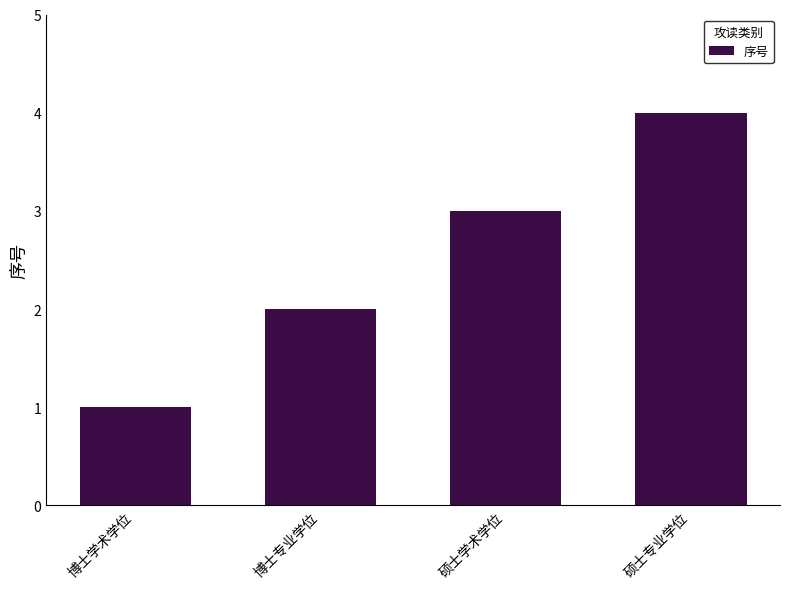

What is the difference between the maximum and minimum values?

3